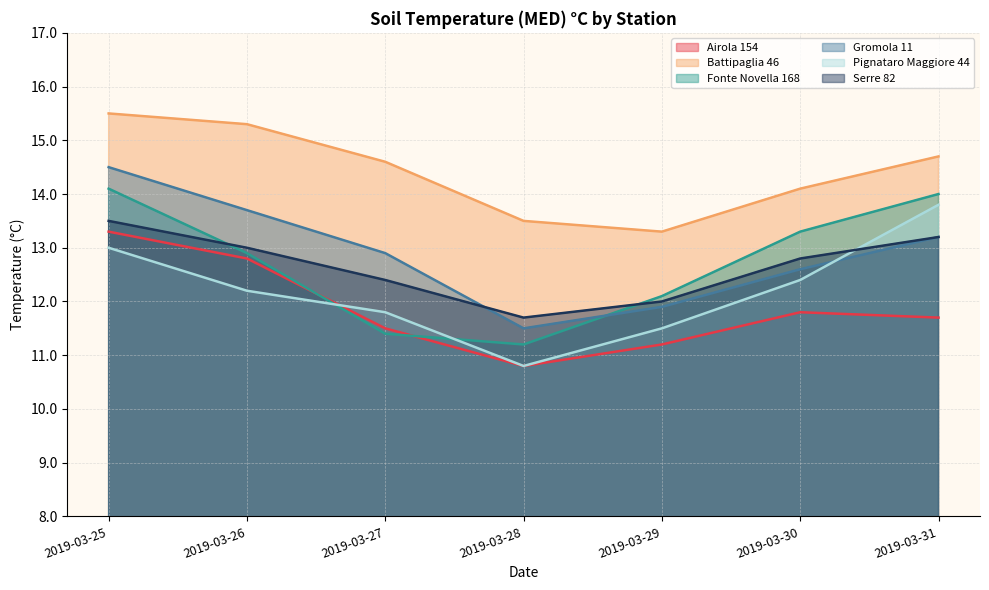

Which series has the widest spread of values?

Gromola 11